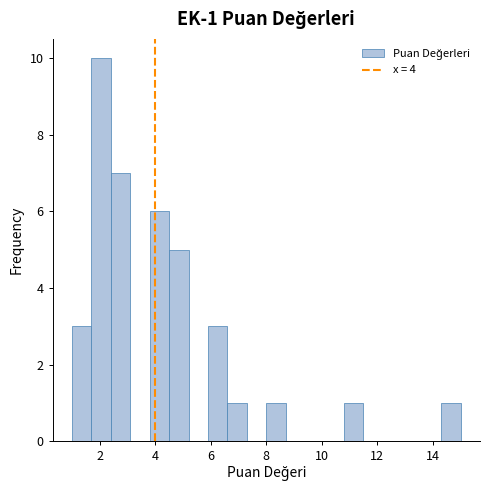

Around what value on the x-axis is the tallest bar? Give the approximate position of its centre, as read against the axis.

2.0